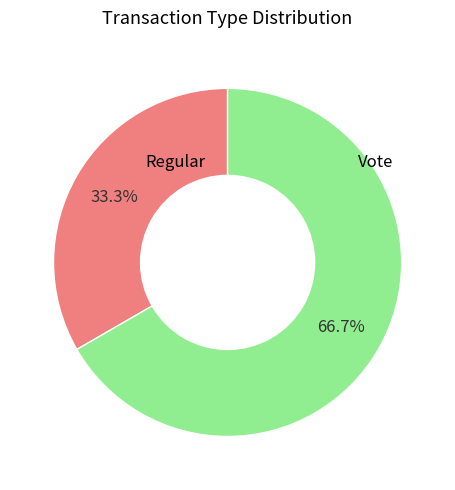

Does any single category account for the majority?

Yes